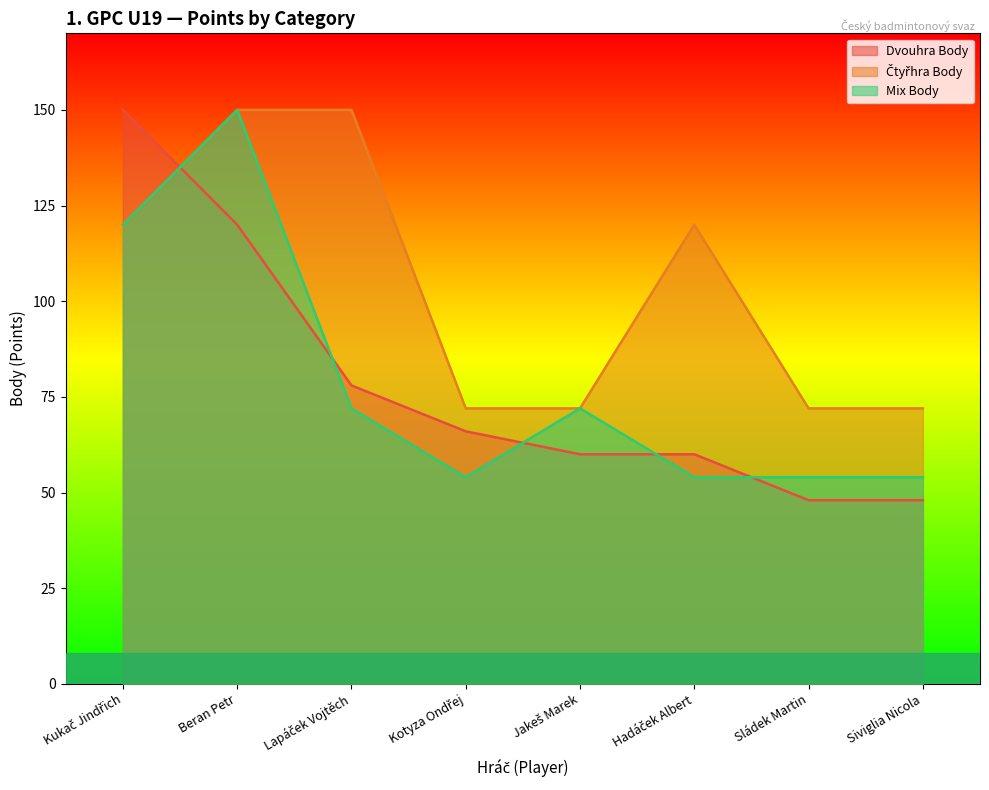

At which label is Mix Body closest to 102?

Kukač Jindřich